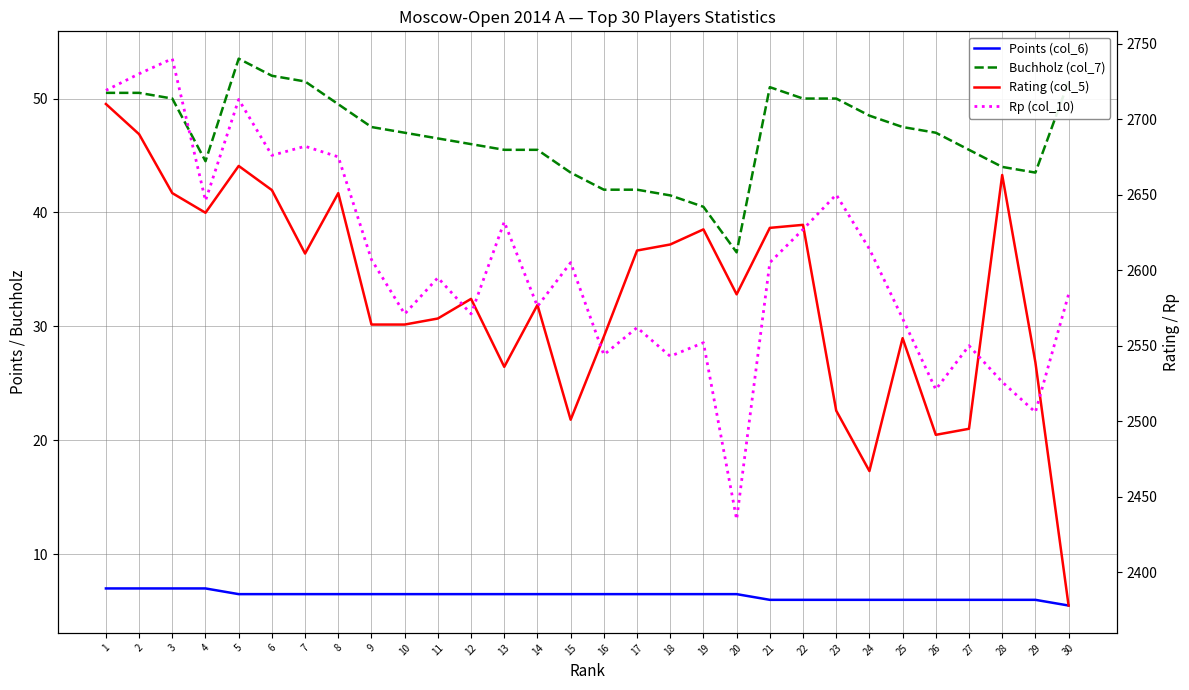

At which category does Rp (col_10) reach its first local peak?

3